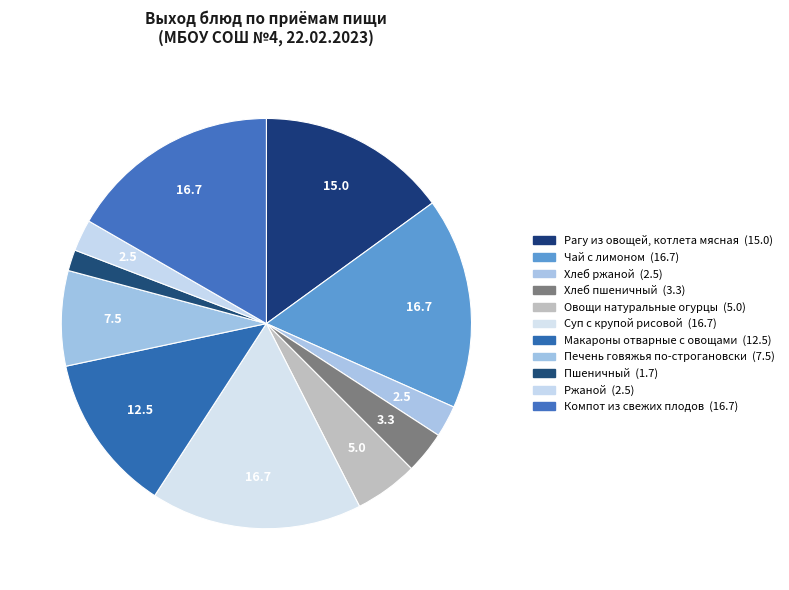

To the nearest percent, what percentage of the pie is Хлеб пшеничный?

3%